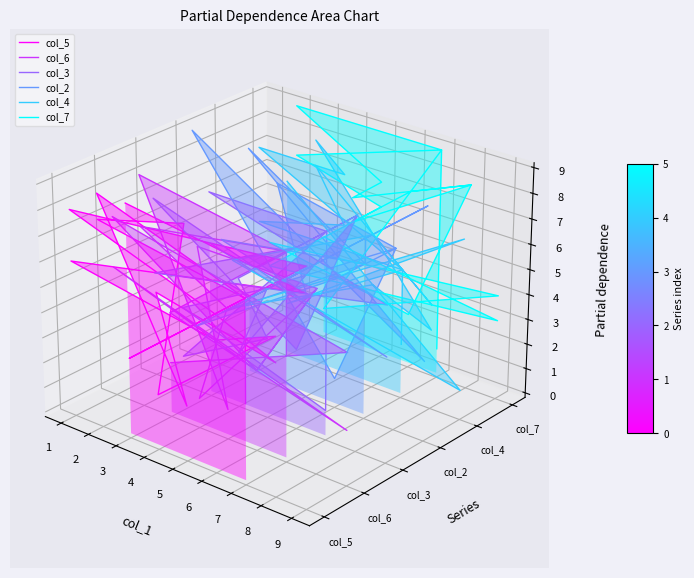

Where is the first local minimum for col_2?

2